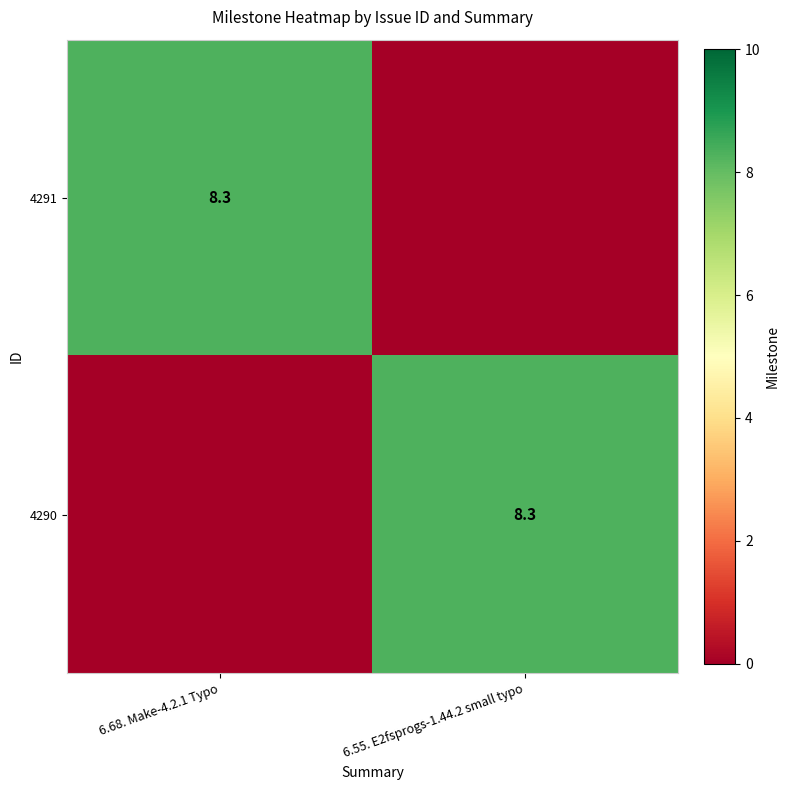

The 4290 series shows 8.3 at 6.55. E2fsprogs-1.44.2 small typo. True or false?

True